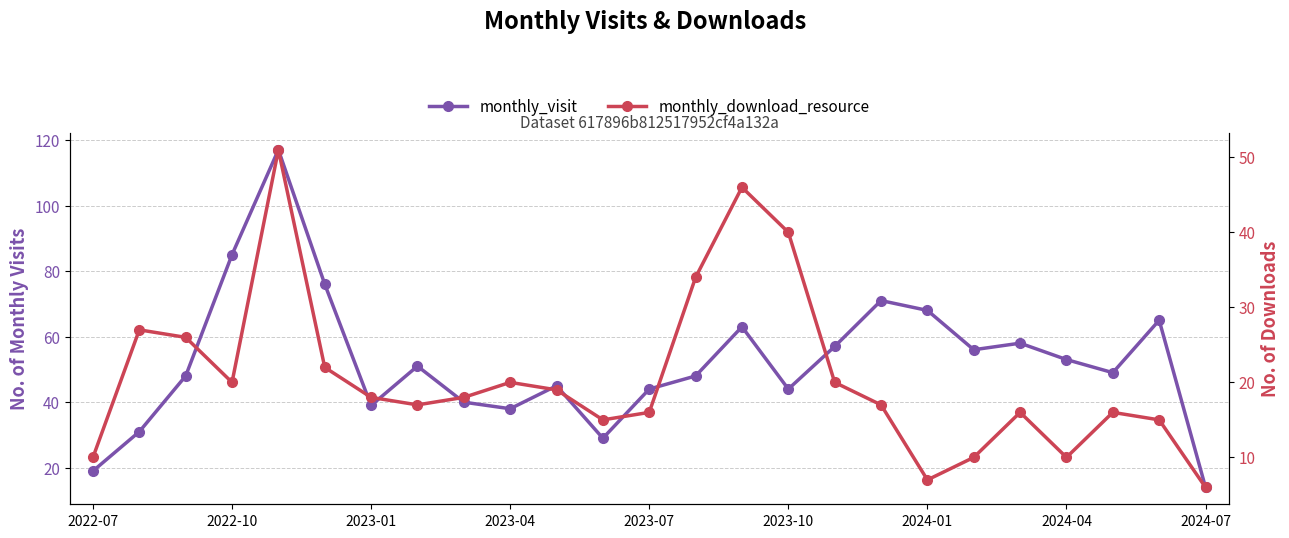

True or false: monthly_download_resource and monthly_visit intersect in this chart.

False